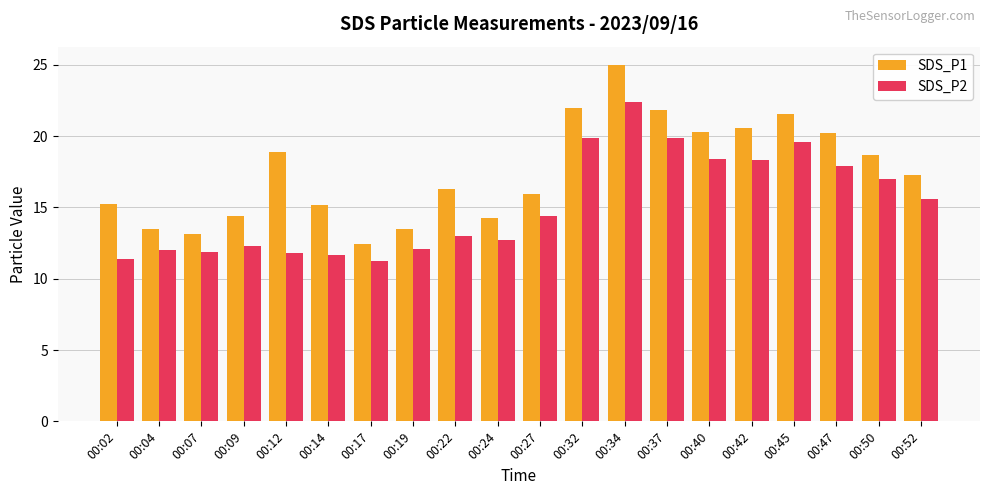

At which label is SDS_P2 closest to 16?

00:52